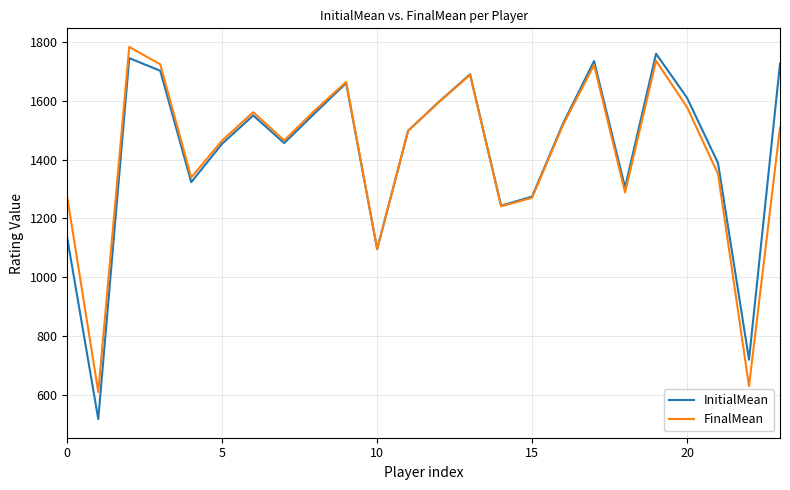

Which series has the largest range (max minus min)?

InitialMean